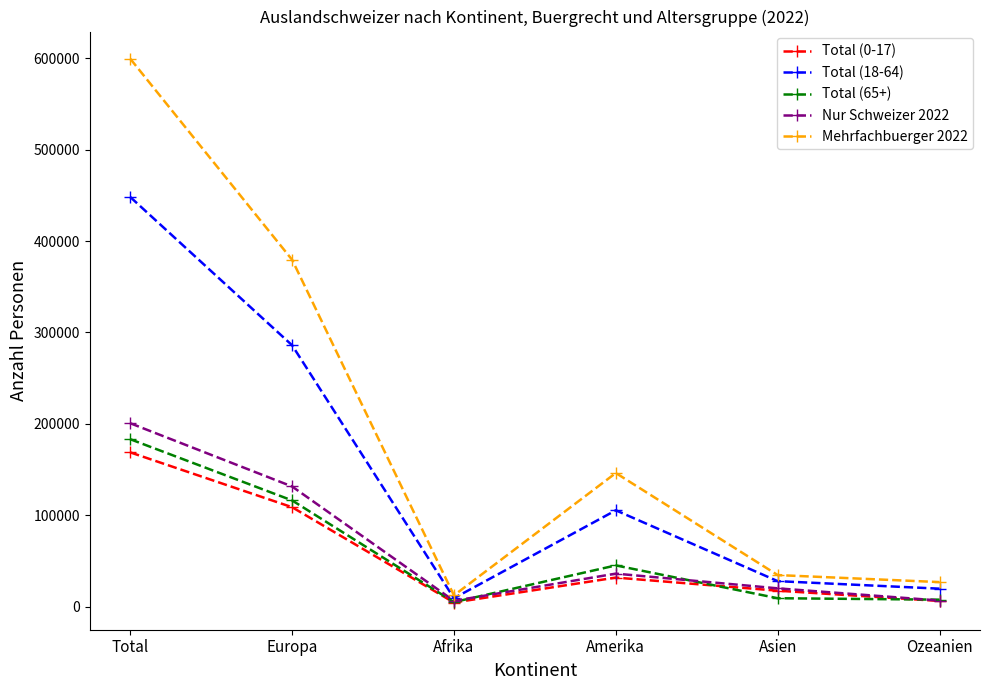

What is the spread (max minus min) of values at Europa?

270696